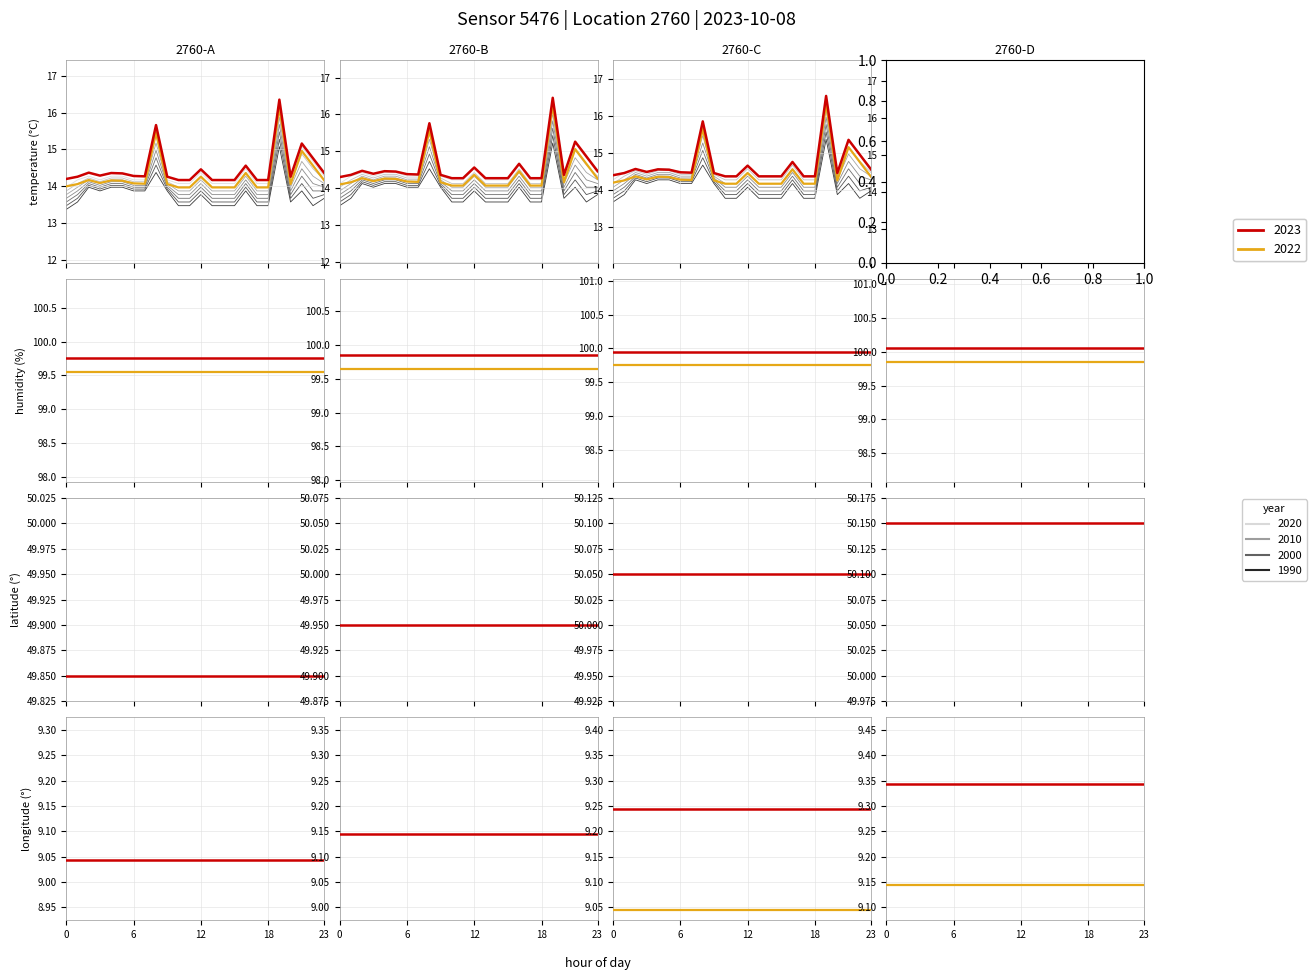

The humidity series shows 29.6 at 1. True or false?

False